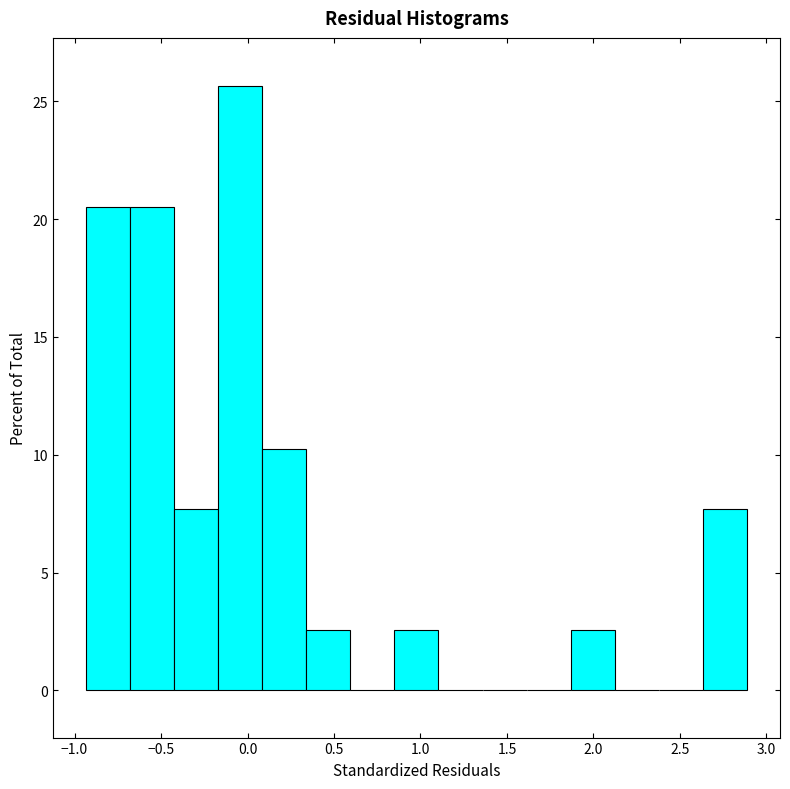

Reading left to right, transcribe this chart: for each bar, give the range it covers on the x-axis and its height. Neither the bar edges nor the heights are printed on the chart, so give them approximately, as read against the axes.

-0.95 to -0.70: 20.5
-0.70 to -0.40: 20.5
-0.40 to -0.15: 7.5
-0.15 to 0.10: 25.5
0.10 to 0.35: 10.5
0.35 to 0.60: 2.5
0.60 to 0.85: 0
0.85 to 1.10: 2.5
1.10 to 1.35: 0
1.35 to 1.60: 0
1.60 to 1.85: 0
1.85 to 2.10: 2.5
2.10 to 2.40: 0
2.40 to 2.65: 0
2.65 to 2.90: 7.5